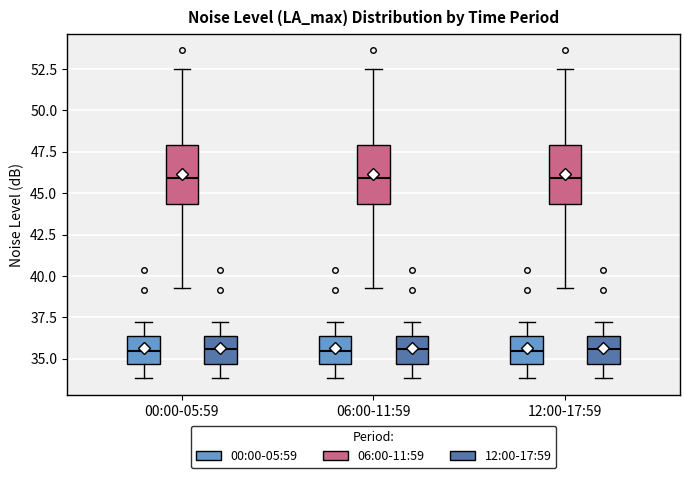

Reading left to right, transcribe this box plot: for each box, give where its median line is, the range the box spans, and where its two whiskers end, as read against the y-axis. The values are not printed on the chart, so give them approximately, as read against the axis.

00:00-05:59 (00:00-05:59): median 35.5, box 34.5 to 36.5, whiskers 34.0 to 37.0
00:00-05:59 (06:00-11:59): median 46.0, box 44.5 to 48.0, whiskers 39.5 to 52.5
00:00-05:59 (12:00-17:59): median 35.5, box 34.5 to 36.5, whiskers 34.0 to 37.0
06:00-11:59 (00:00-05:59): median 35.5, box 34.5 to 36.5, whiskers 34.0 to 37.0
06:00-11:59 (06:00-11:59): median 46.0, box 44.5 to 48.0, whiskers 39.5 to 52.5
06:00-11:59 (12:00-17:59): median 35.5, box 34.5 to 36.5, whiskers 34.0 to 37.0
12:00-17:59 (00:00-05:59): median 35.5, box 34.5 to 36.5, whiskers 34.0 to 37.0
12:00-17:59 (06:00-11:59): median 46.0, box 44.5 to 48.0, whiskers 39.5 to 52.5
12:00-17:59 (12:00-17:59): median 35.5, box 34.5 to 36.5, whiskers 34.0 to 37.0